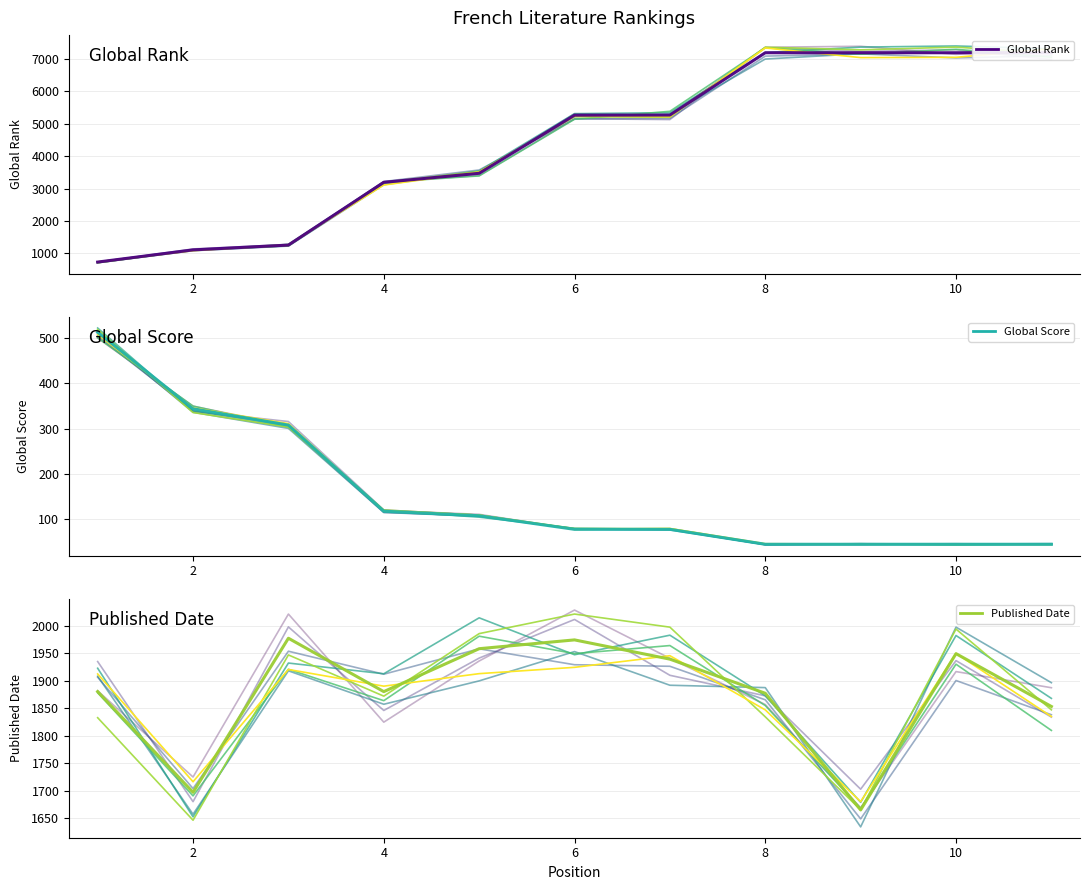

What is the sum of all Global Rank values?

49051